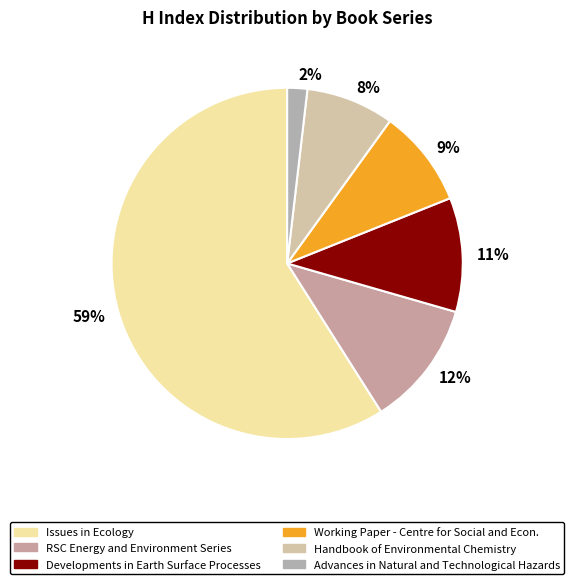

How many segments does this pie chart have?

6